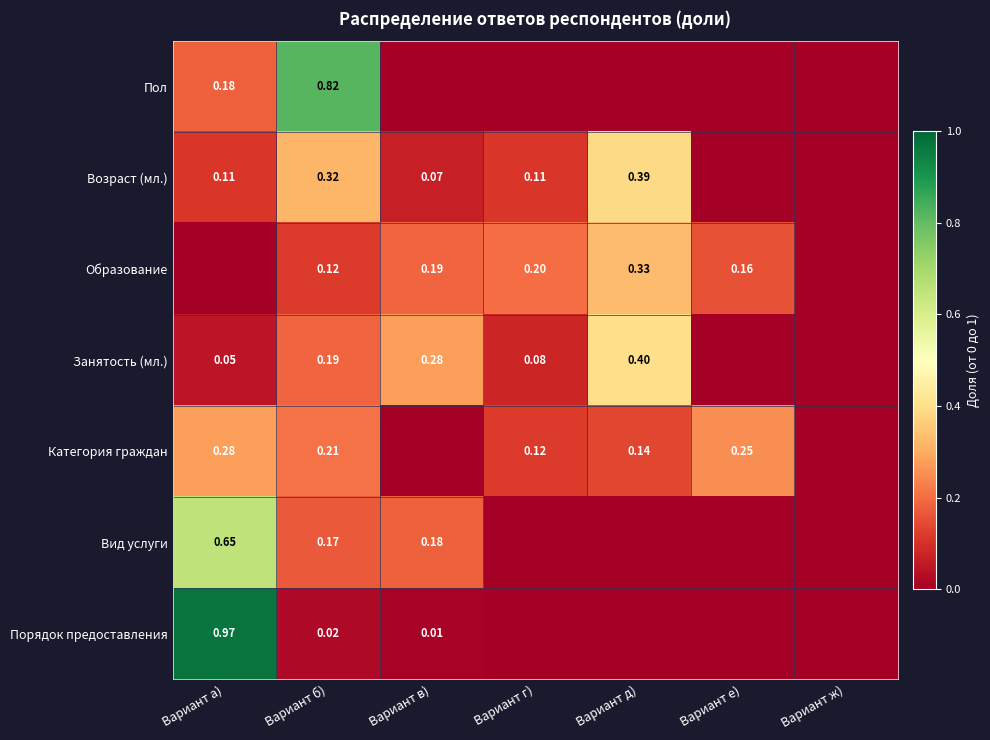

Which category has the lowest value across all series?

Вариант в)